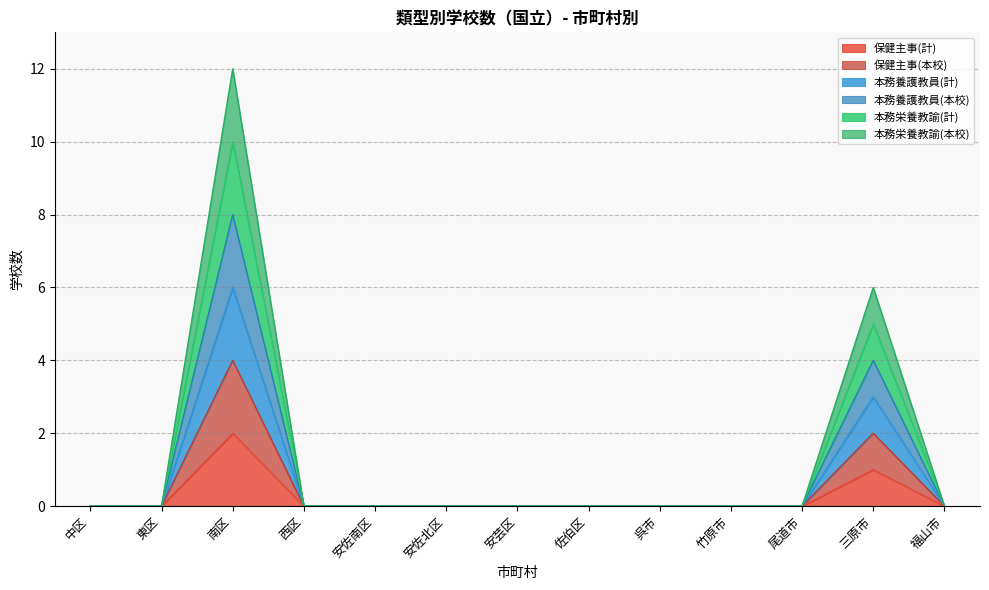

True or false: 保健主事(計) and 保健主事(本校) intersect in this chart.

False